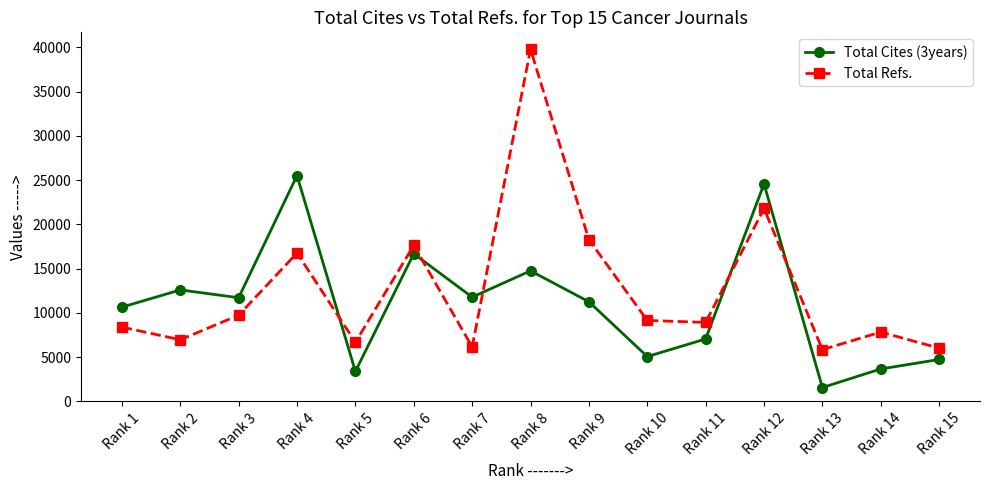

In Total Cites (3years), how many points are higher than both neighbors (excluding endpoints)?

5